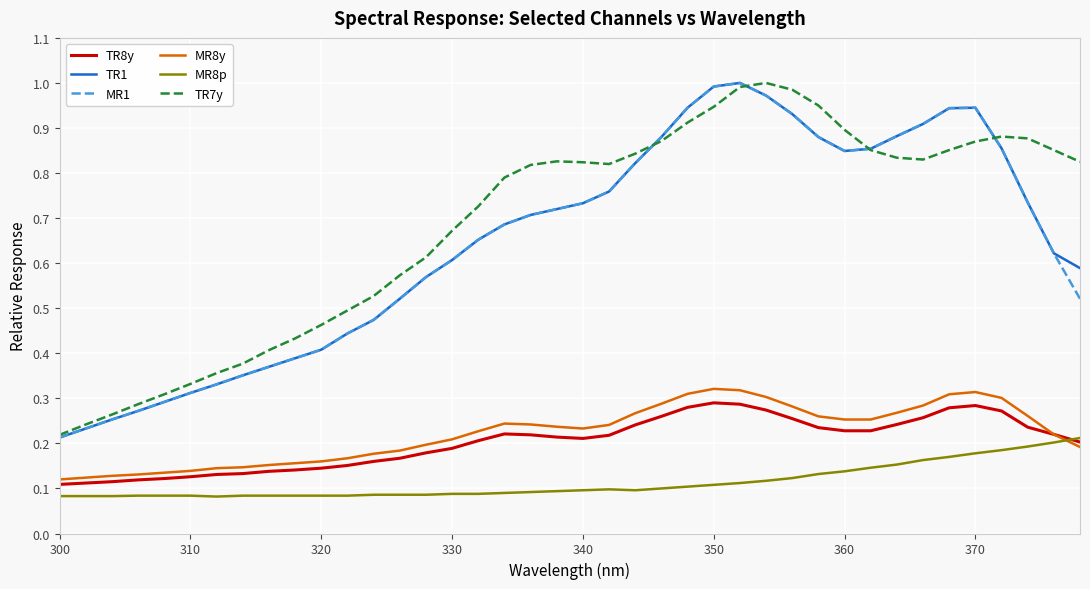

At how many categories does at least one series exceed 0?

40